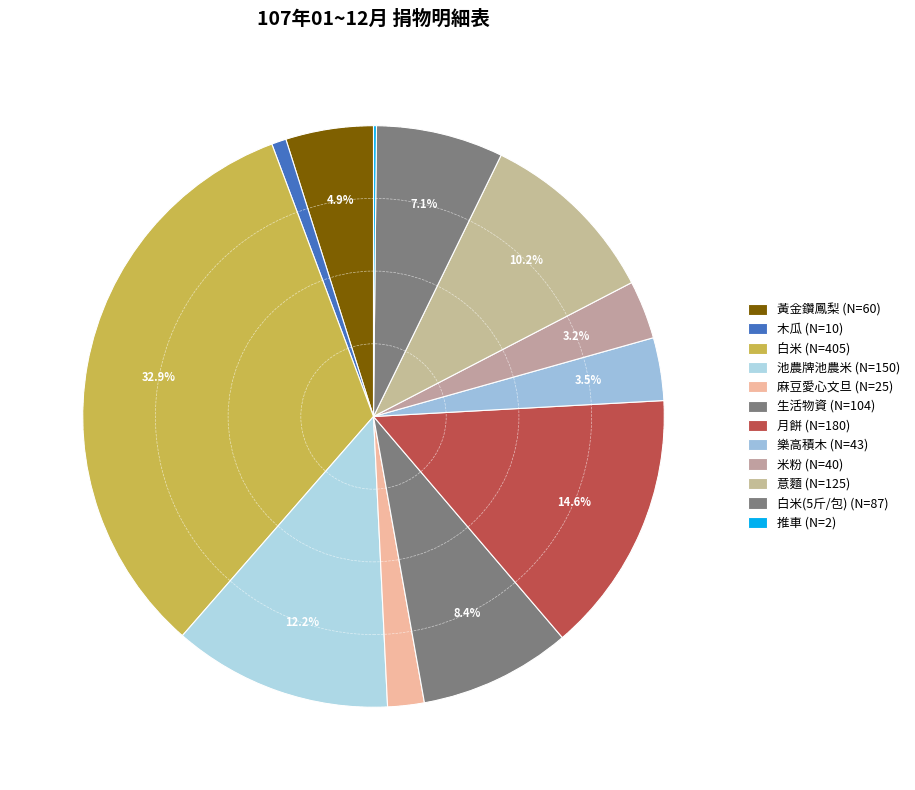

Does any single category account for the majority?

No